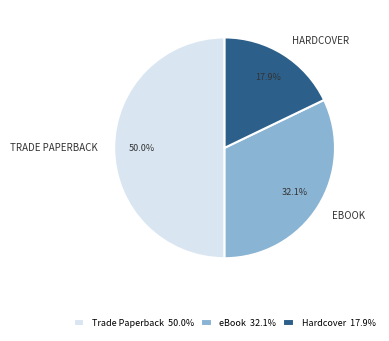

Combined, do Hardcover 17.9% and Trade Paperback 50.0% account for over 50%?

Yes